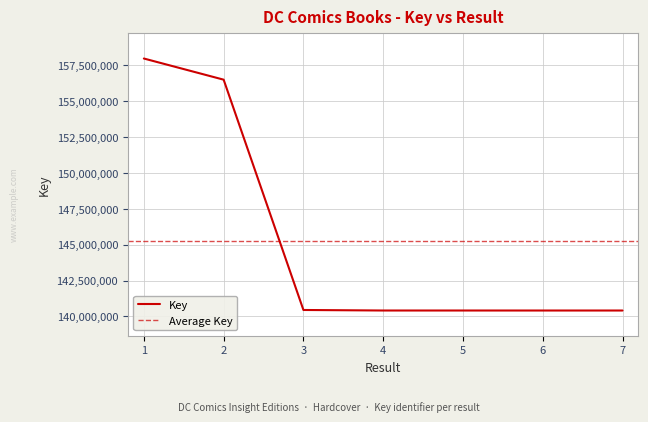

At which category does the data reach its first local peak?

5